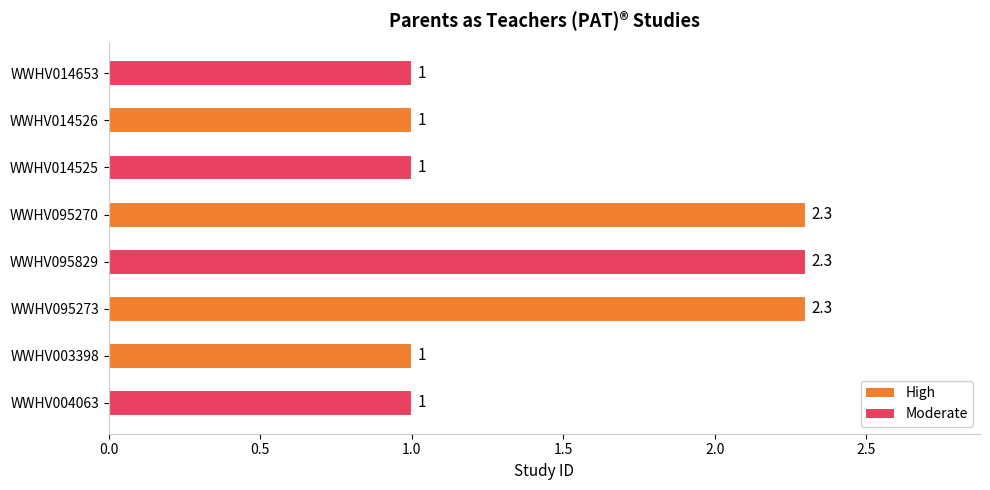

Count the values in the range 1 to 2.

5